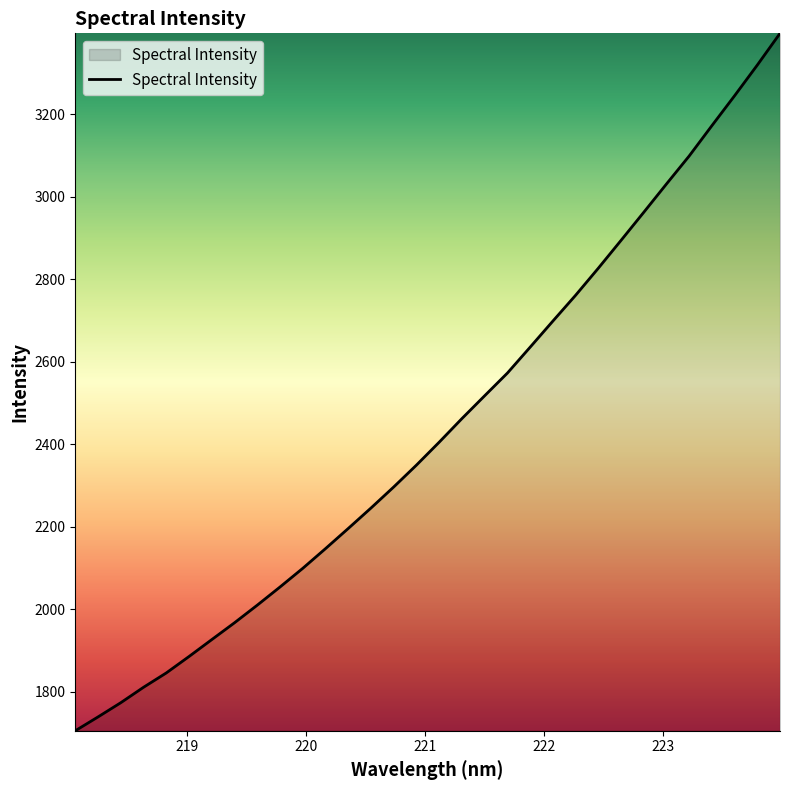

What is the average value?

2439.3